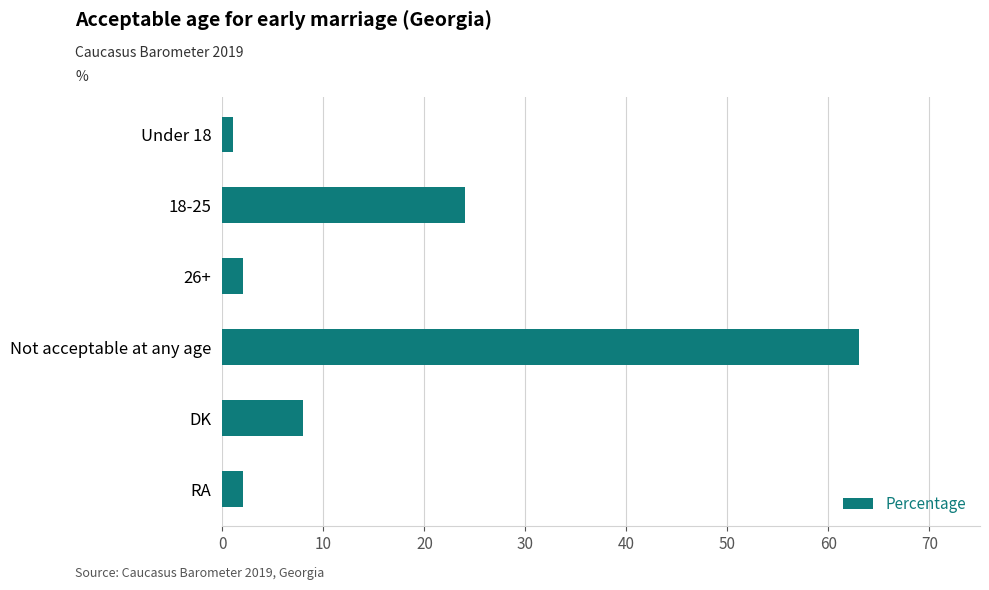

At which label is the value closest to 32?

18-25